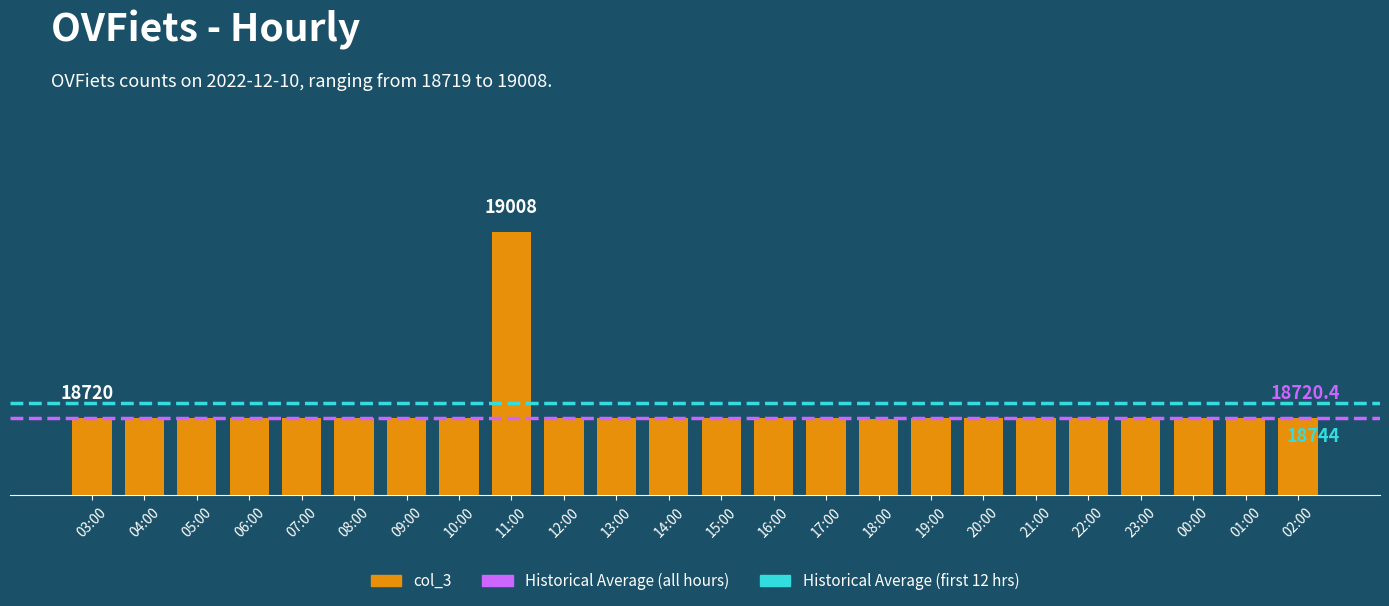

What is the label of the 1st bar from the right?

02:00